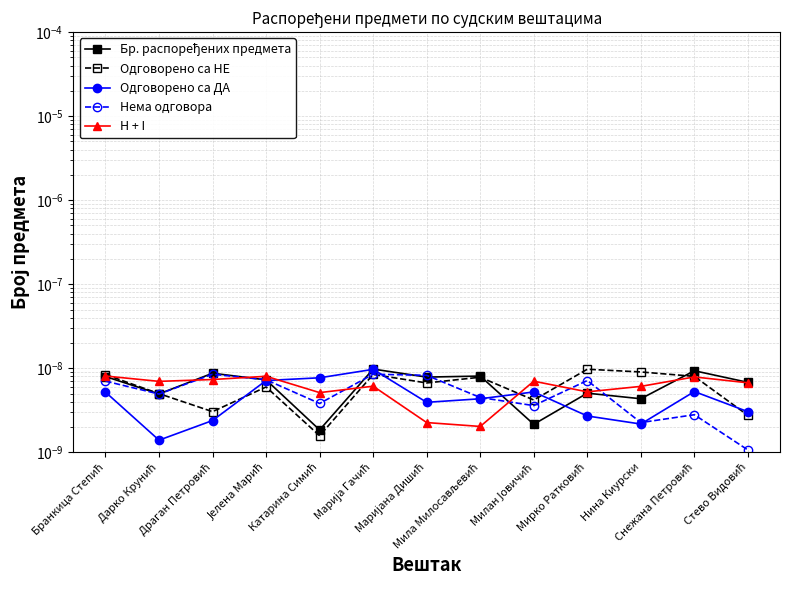

Which category has the highest value in the Нема одговора series?

Драган Петровић